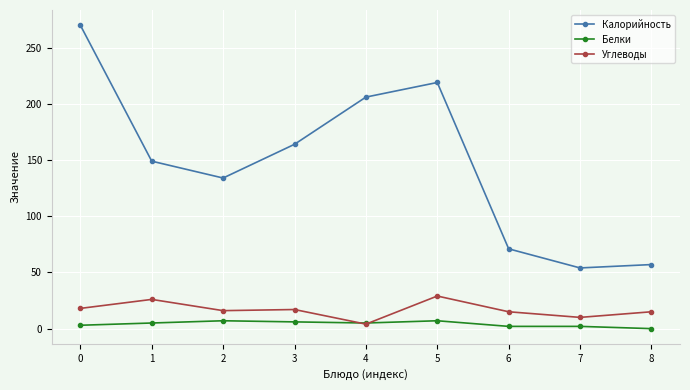

True or false: Белки has a value of 2 at 6.

True